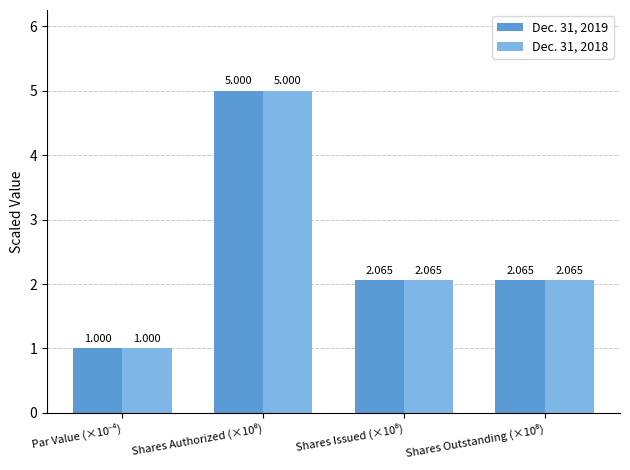

Is the value of Dec. 31, 2018 at Par Value (×10⁻⁴) greater than the value of Dec. 31, 2019 at Shares Outstanding (×10⁸)?

No